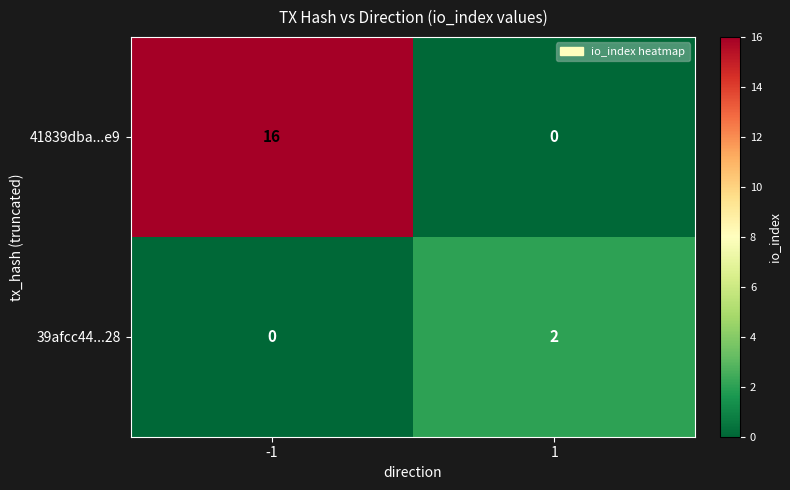

What is the total value across all series at -1?

16